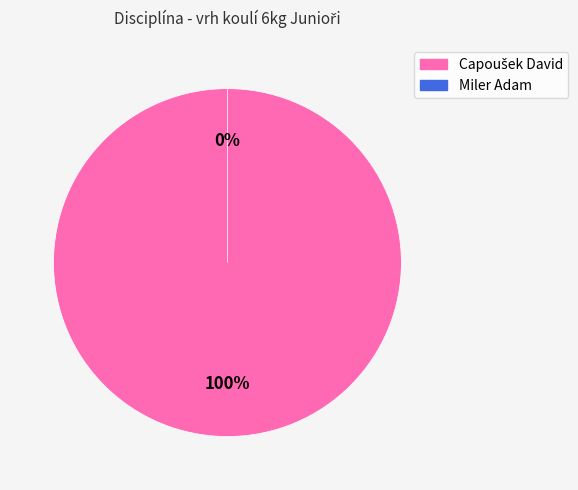

Is the sum of Miler Adam and Capoušek David greater than half?

Yes